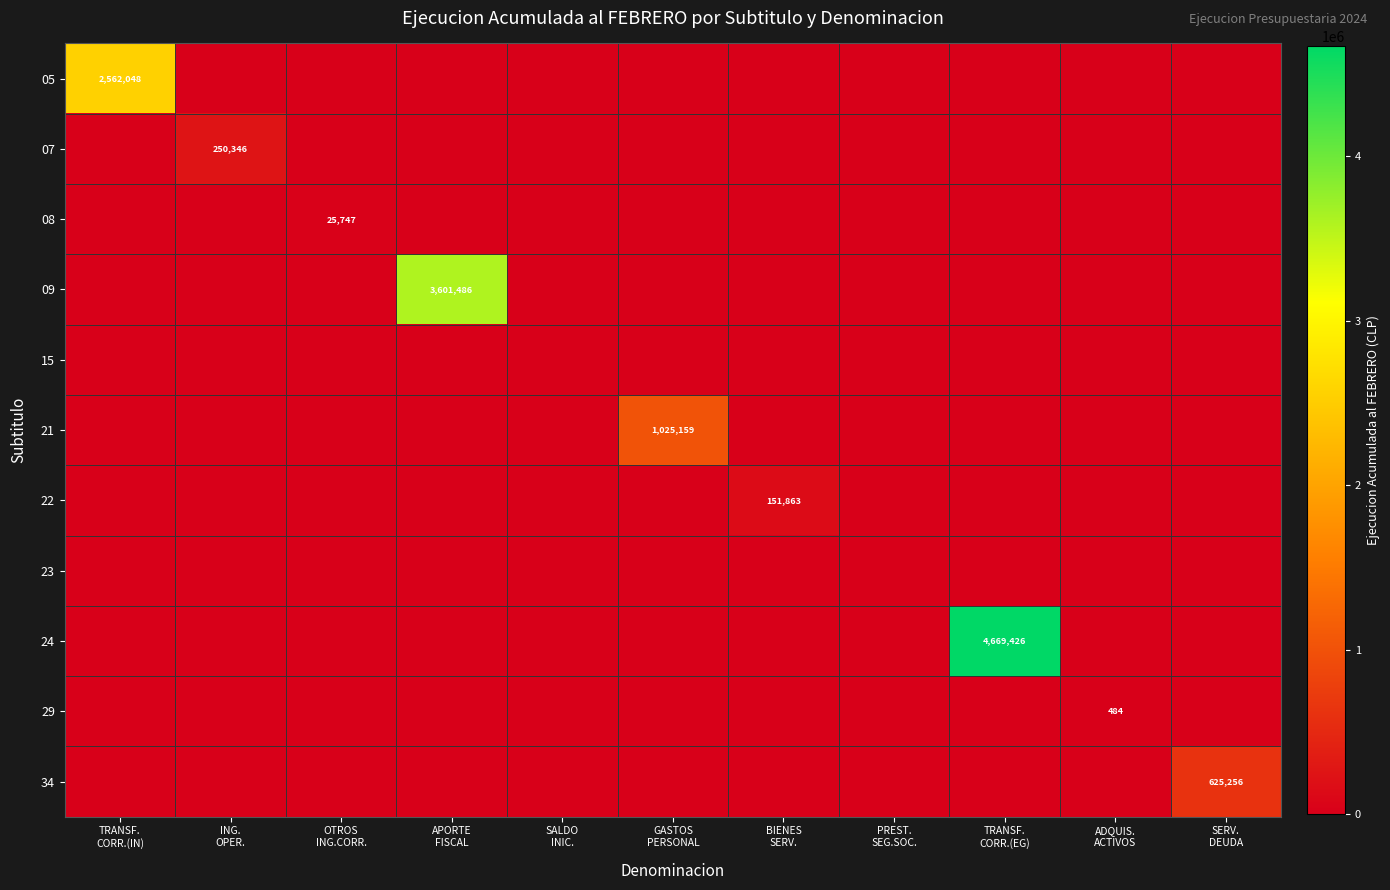

What is the total value across all series at TRANSF.
CORR.(EG)?

4669426